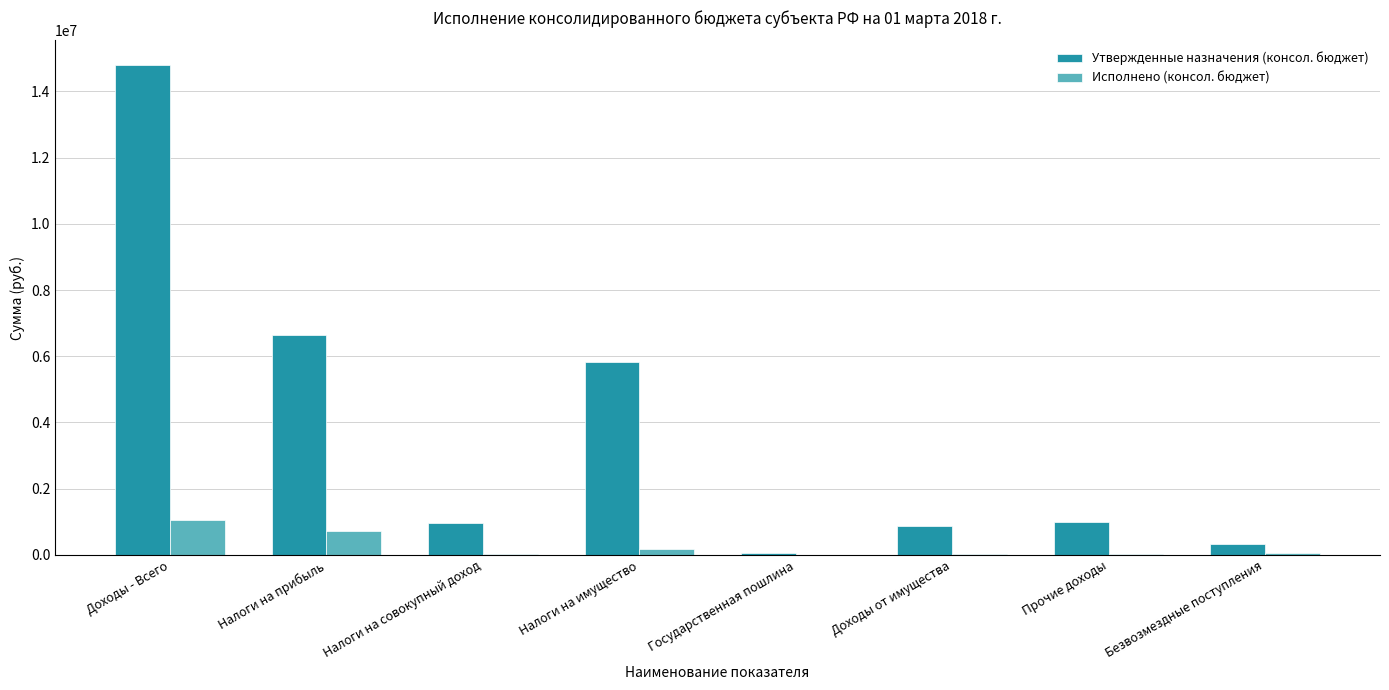

Which category has the highest value in the Утвержденные назначения (консол. бюджет) series?

Доходы - Всего